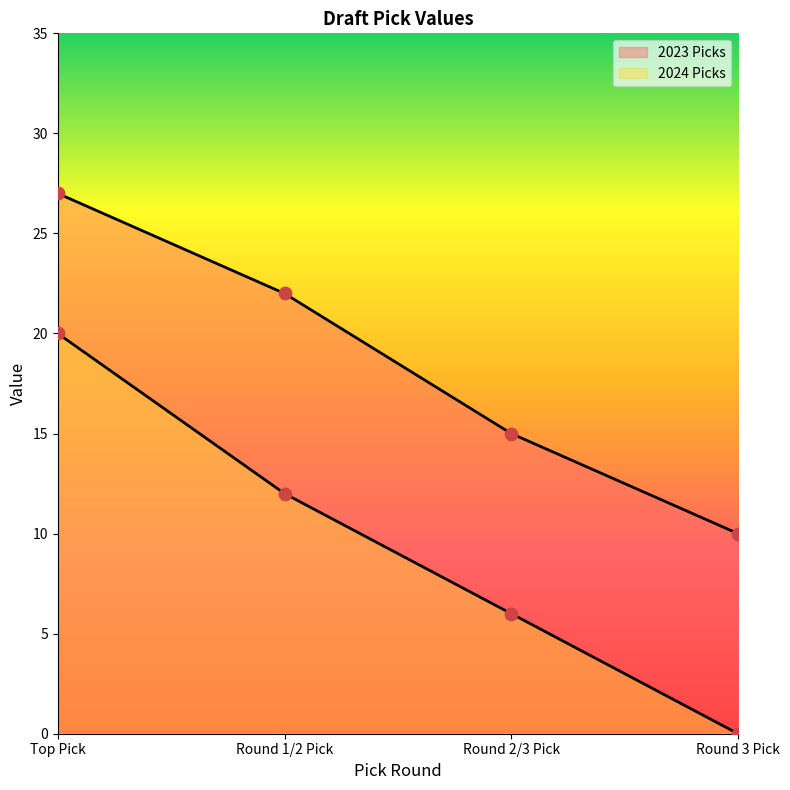

Which series contains the lowest Y value?

2024 Picks